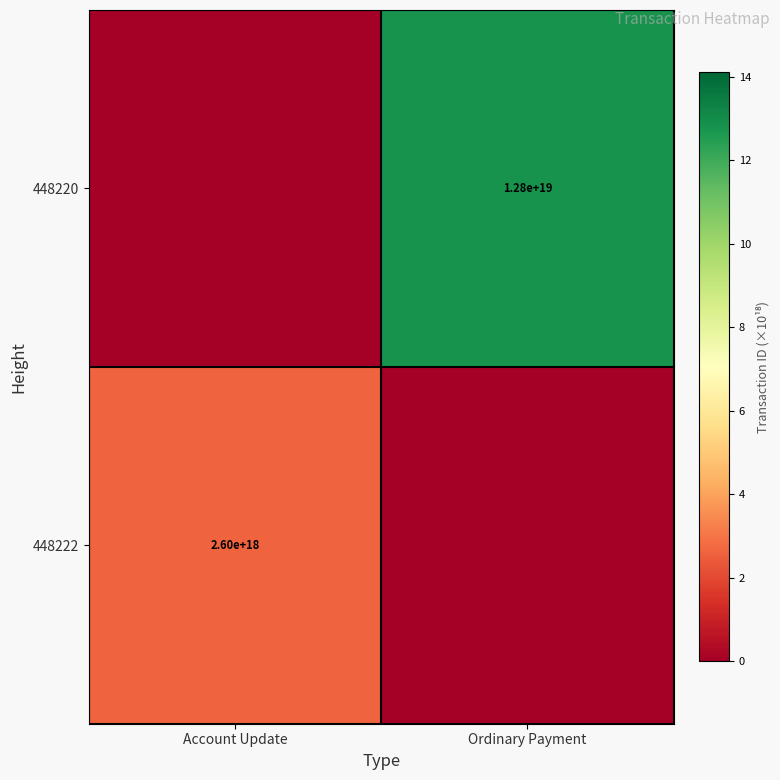

True or false: 448222 has a value of 2600000000000000000 at Account Update.

True